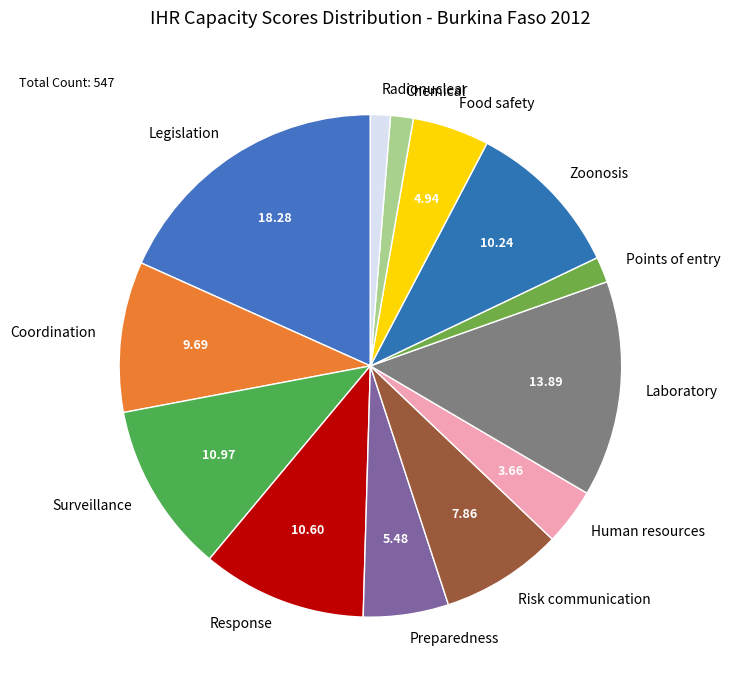

Is the sum of Coordination and Food safety greater than half?

No